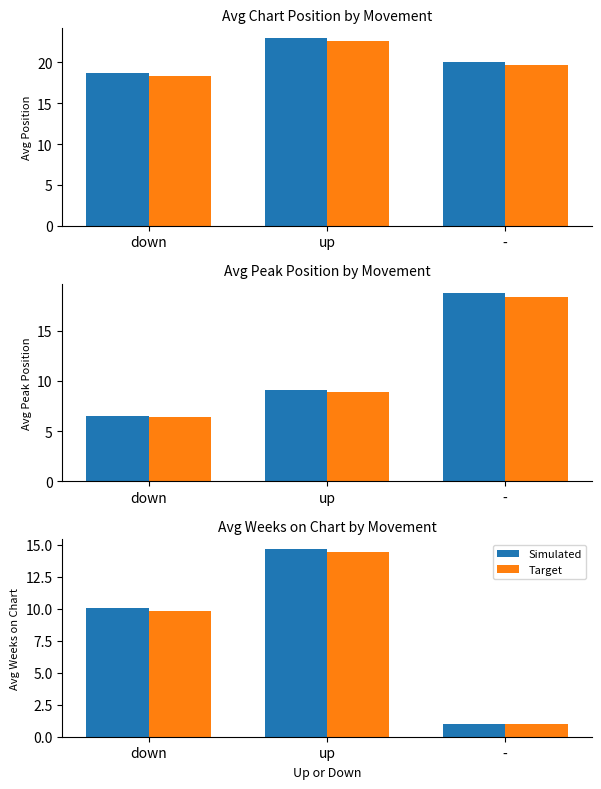

What is the sum of the Target values at - and down?

10.8